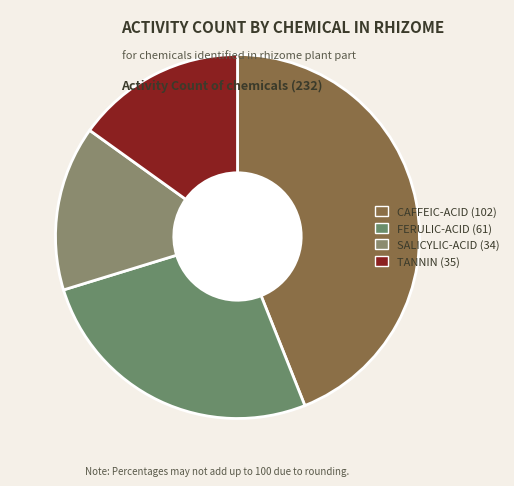

Count the number of slices in the pie.

4